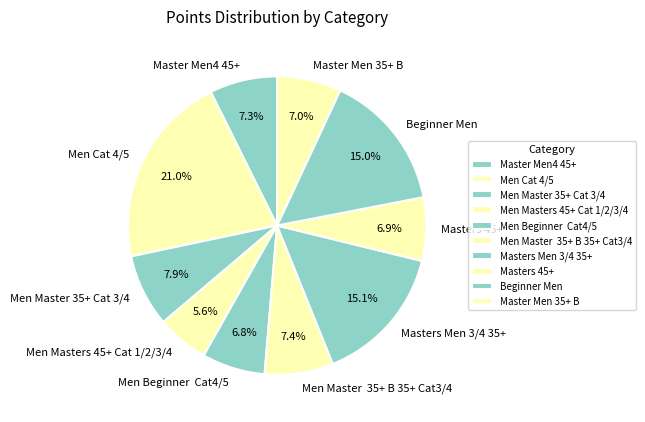

Does any single category account for the majority?

No